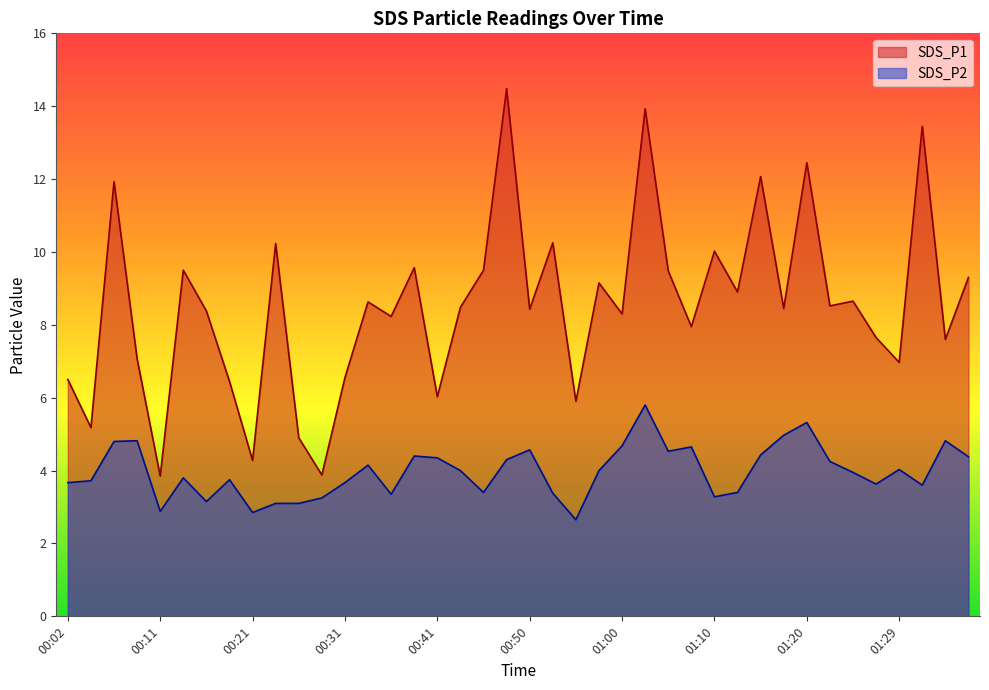

What is the label of the 2nd point from the left?

00:04